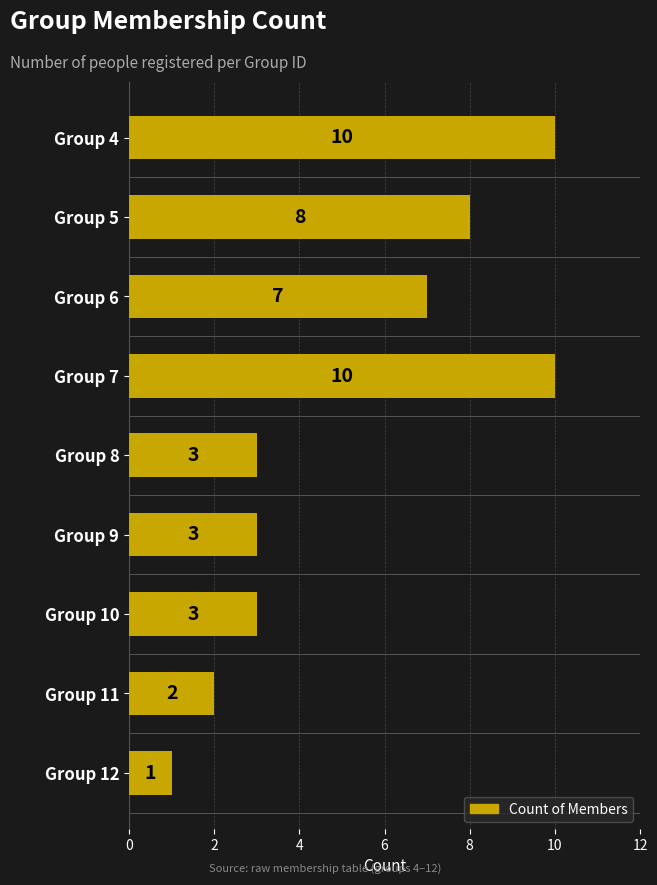

Are the bars horizontal?

Yes